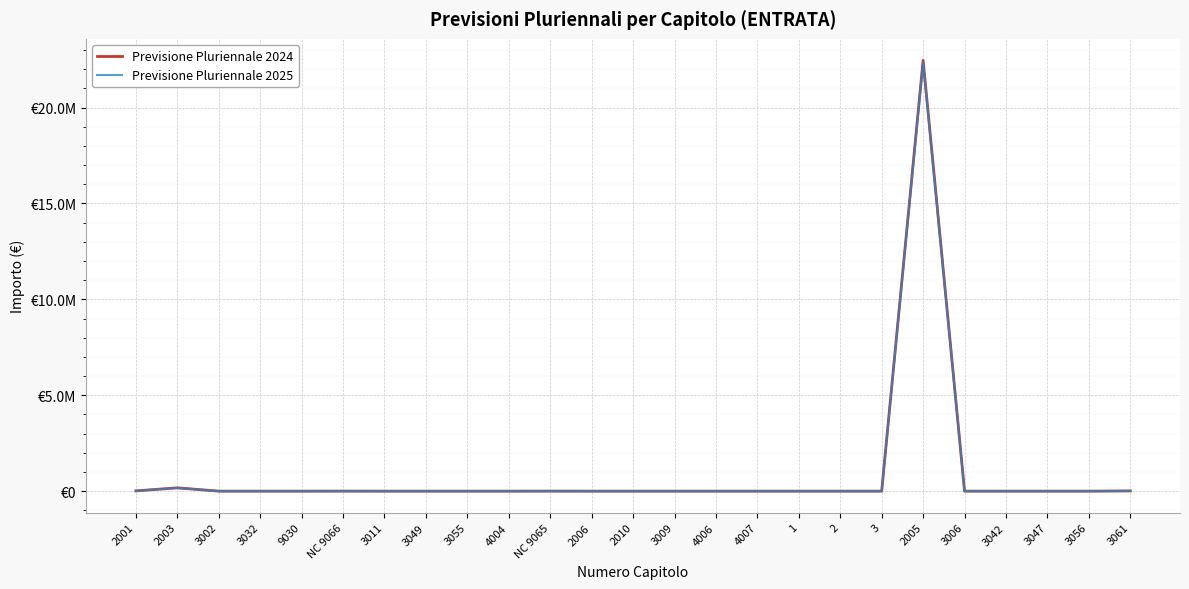

Reading left to right, list all the values displayed in this chart.

Previsione Pluriennale 2024: 12500.0	172676.1	224.0	0.0	0.0	2000.0	0.0	0.0	0.0	0.0	2000.0	0.0	0.0	0.0	0.0	0.0	0.0	0.0	0.0	22459814.0	0.0	0.0	0.0	0.0	11100.0
Previsione Pluriennale 2025: 12500.0	172676.1	224.0	0.0	0.0	2000.0	0.0	0.0	0.0	0.0	2000.0	0.0	0.0	0.0	0.0	0.0	0.0	0.0	0.0	22364970.0	0.0	0.0	0.0	0.0	11500.0